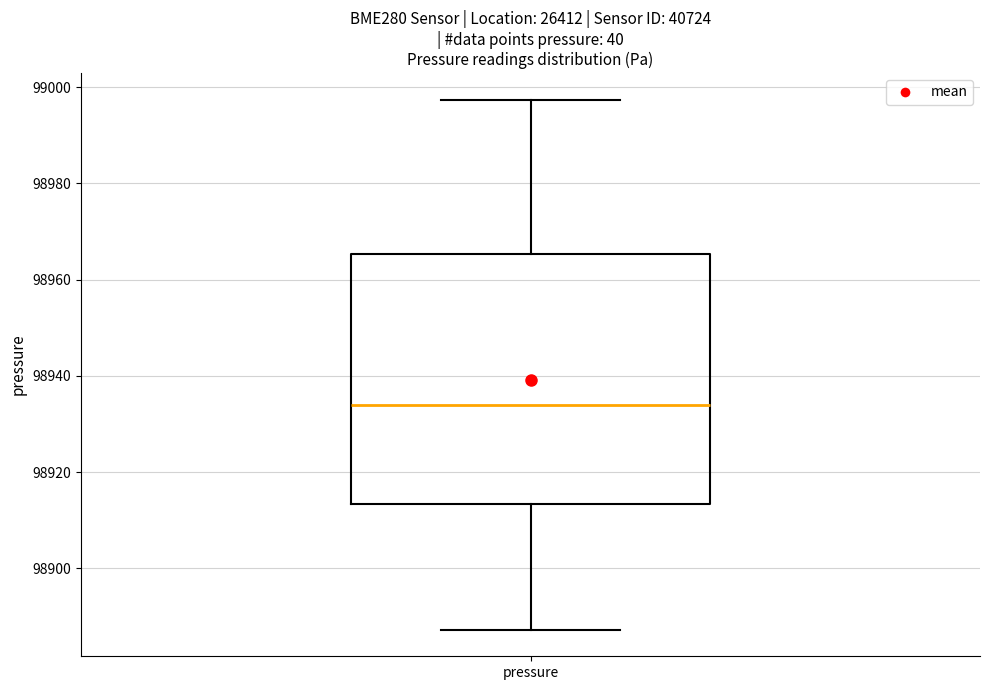

Transcribe this box plot: give where the median line is, the range the box spans, and where the two whiskers end, as read against the y-axis. The values are not printed on the chart, so give them approximately, as read against the axis.

median 98934, box 98914 to 98966, whiskers 98888 to 98998